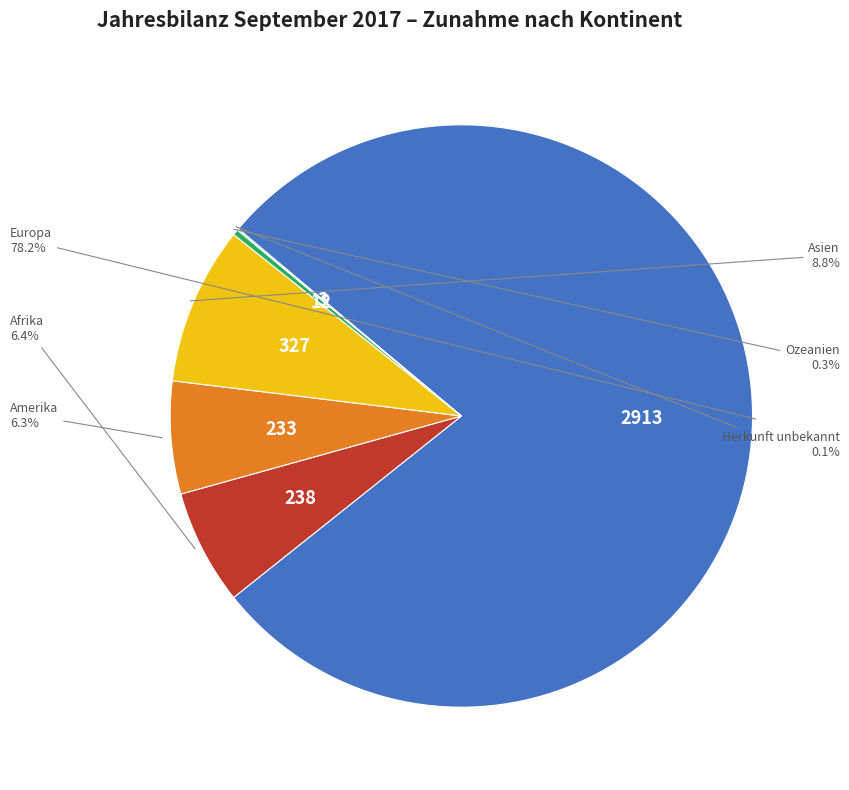

Is there any slice that represents more than half of the pie?

Yes